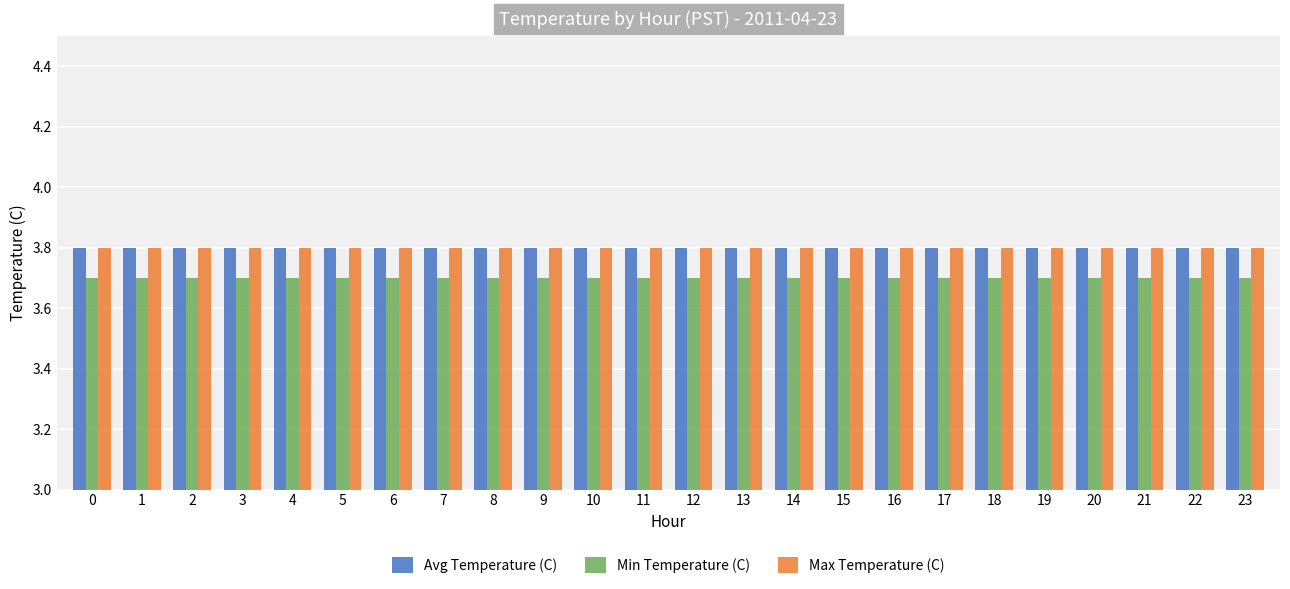

Are the bars horizontal?

No